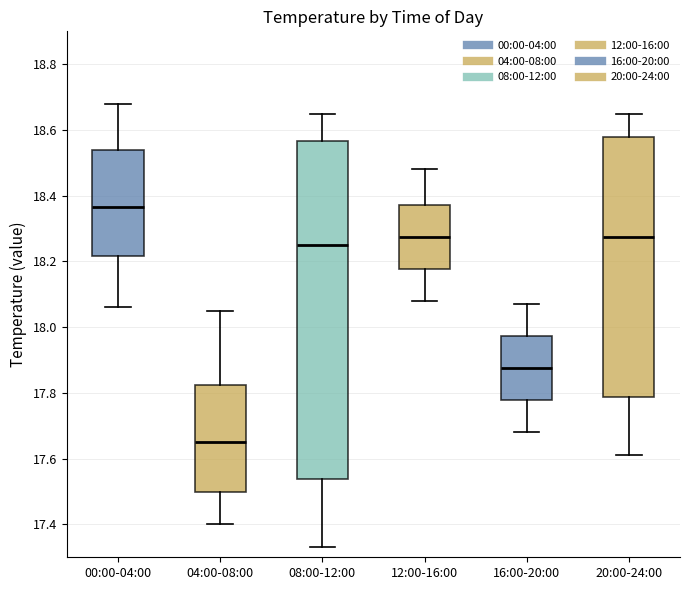

Comparing the boxes themselves (not the whiskers), which one is the tallest?

08:00-12:00